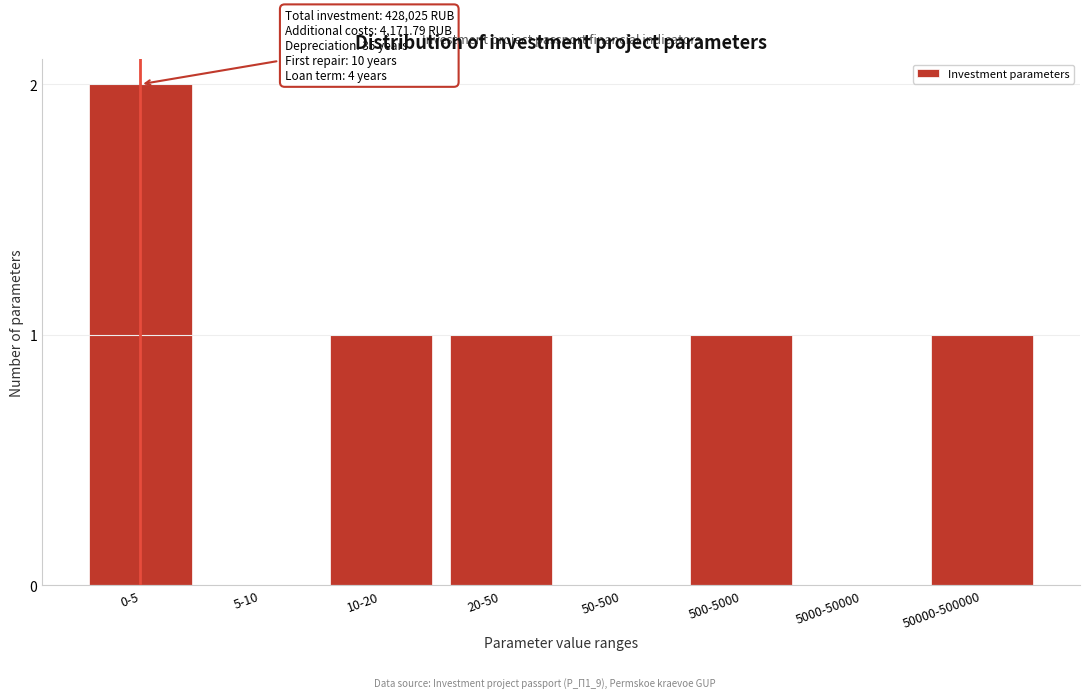

Reading left to right, what are all the values shown in this chart?

0-5=2	5-10=0	10-20=1	20-50=1	50-500=0	500-5000=1	5000-50000=0	50000-500000=1